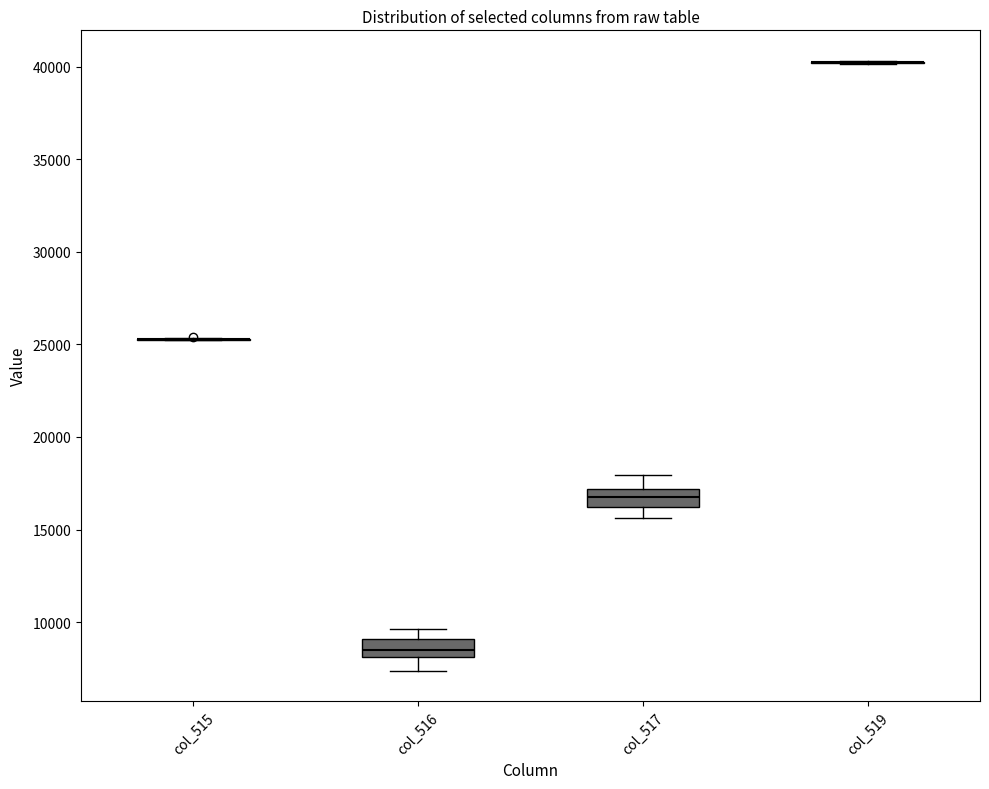

Reading left to right, read every box against the y-axis: the position of its median line, the range the box covers, and the ends of its whiskers. The values are not printed on the chart, so give them approximately, as read against the axis.

col_515: box collapsed to a line at 25500, whiskers 25000 to 25500
col_516: median 8500, box 8000 to 9000, whiskers 7500 to 9500
col_517: median 17000 (inside the box), box 16000 to 17000, whiskers 15500 to 18000
col_519: box collapsed to a line at 40500, whiskers 40000 to 40500